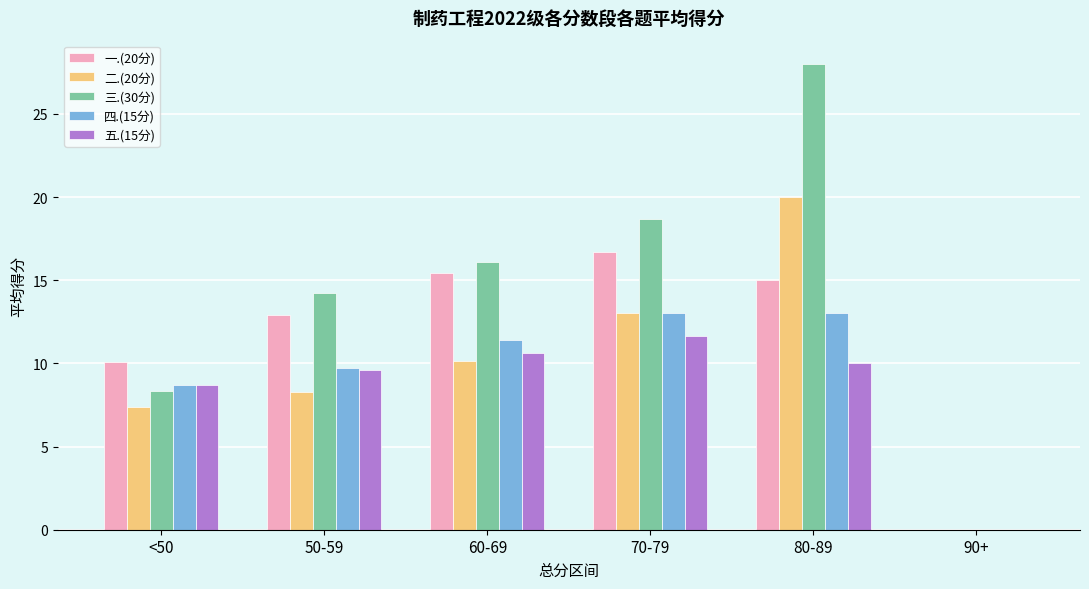

Which series changed the most between 70-79 and 90+?

三.(30分)